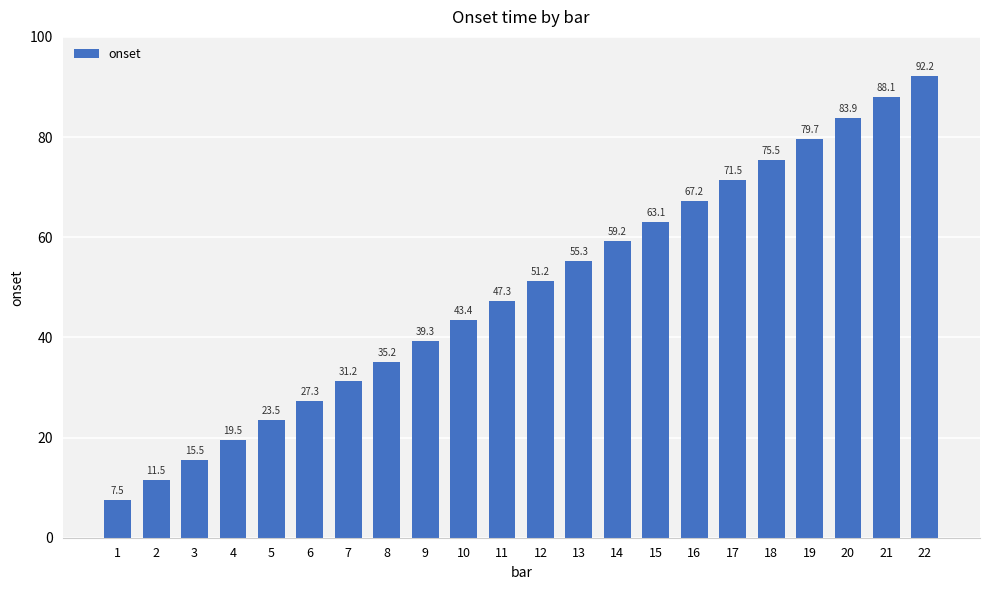

Reading right to left, what are all the values shown in this chart?

92.2	88.1	83.9	79.7	75.5	71.5	67.2	63.1	59.2	55.3	51.2	47.3	43.4	39.3	35.2	31.2	27.3	23.5	19.5	15.5	11.5	7.5